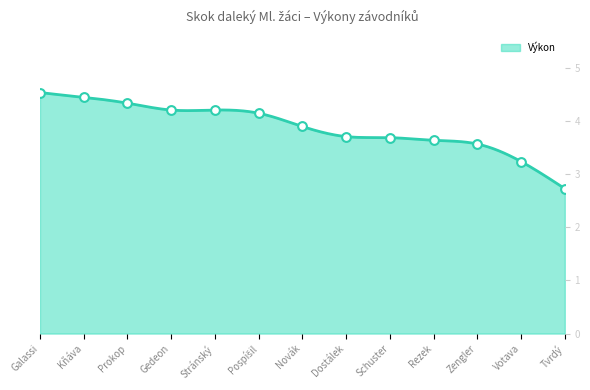

What is the ratio of the value at Rezek to the value at Kňáva?

0.8